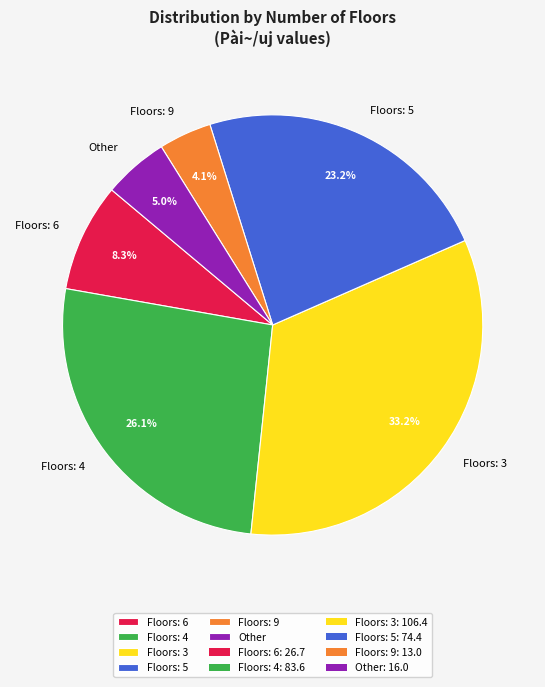

Does any single category account for the majority?

No